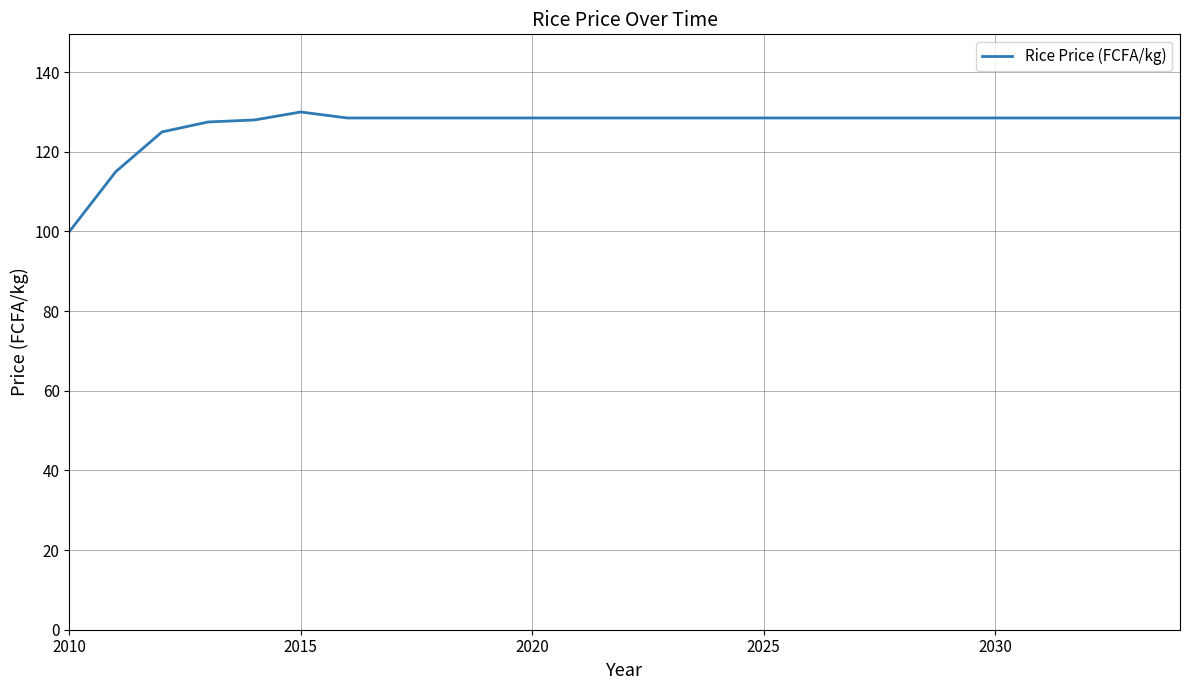

What is the difference between the maximum and minimum values?

30.0